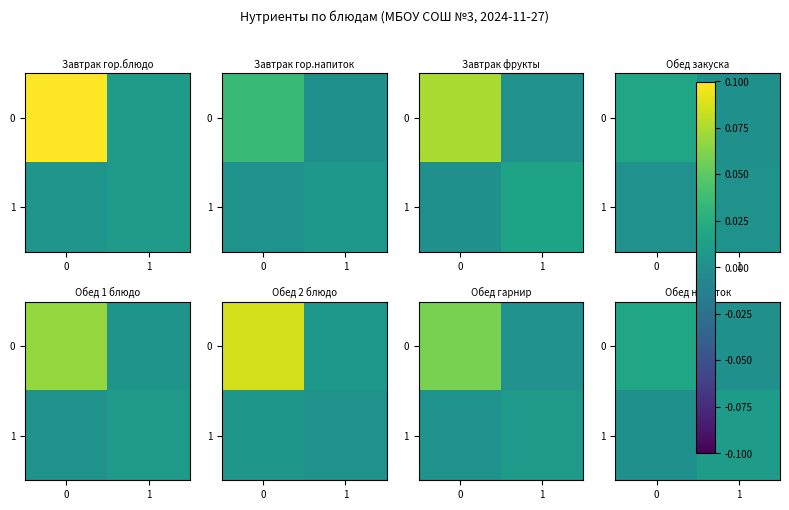

List the labels in order of 1 value, largest first.

1, 0